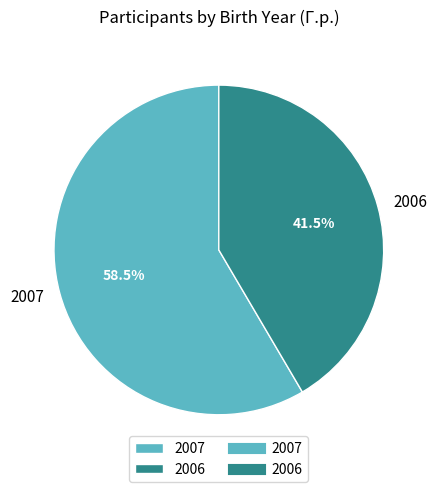

To the nearest percent, what is the difference between the 2007 and 2006 slice percentages?

17%